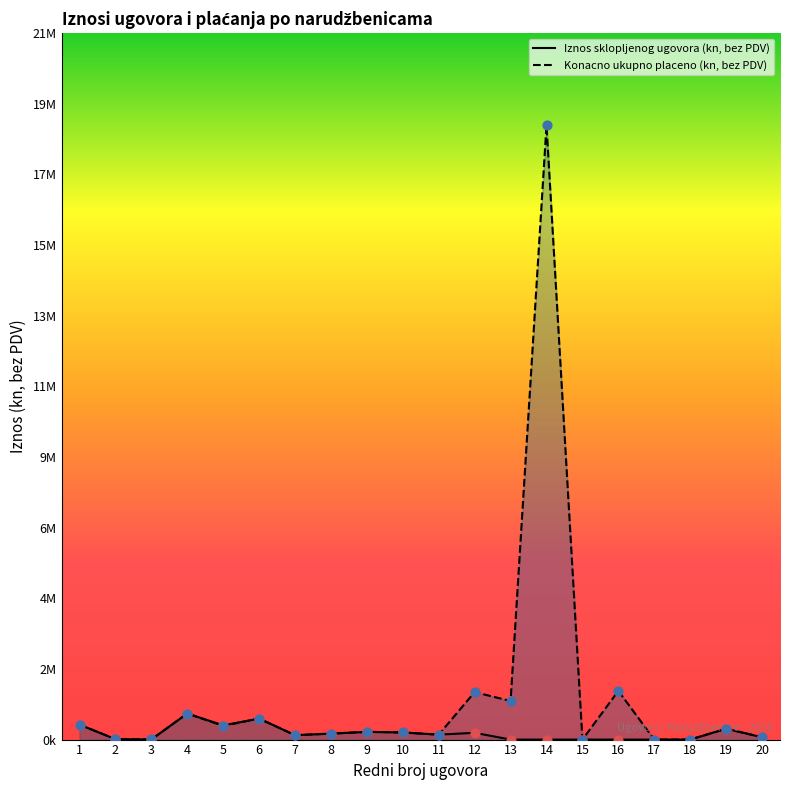

What are all the series names shown in the legend?

Iznos sklopljenog ugovora (kn, bez PDV), Konacno ukupno placeno (kn, bez PDV)